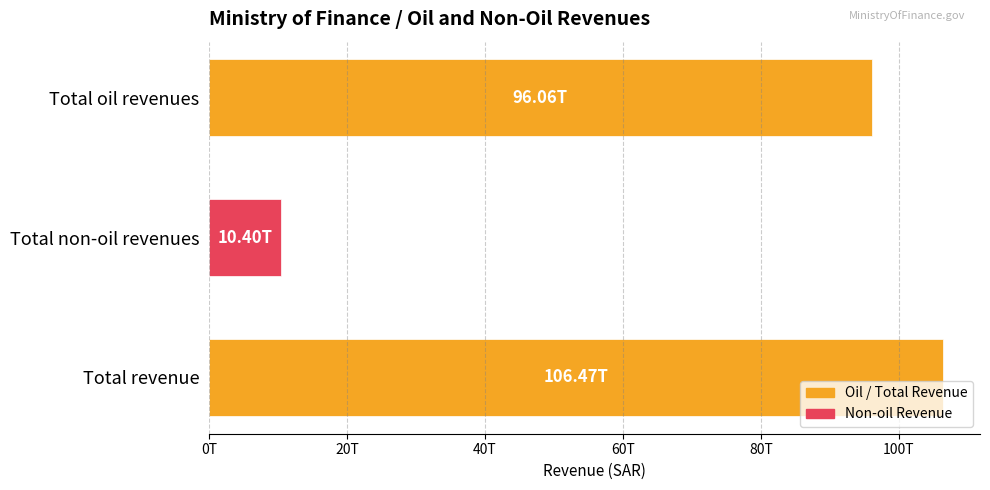

Are the bars horizontal?

Yes